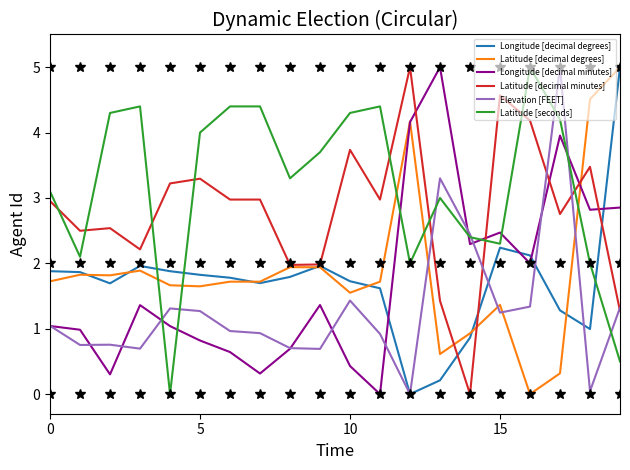

True or false: Longitude [decimal minutes] and Latitude [seconds] cross at least once.

True